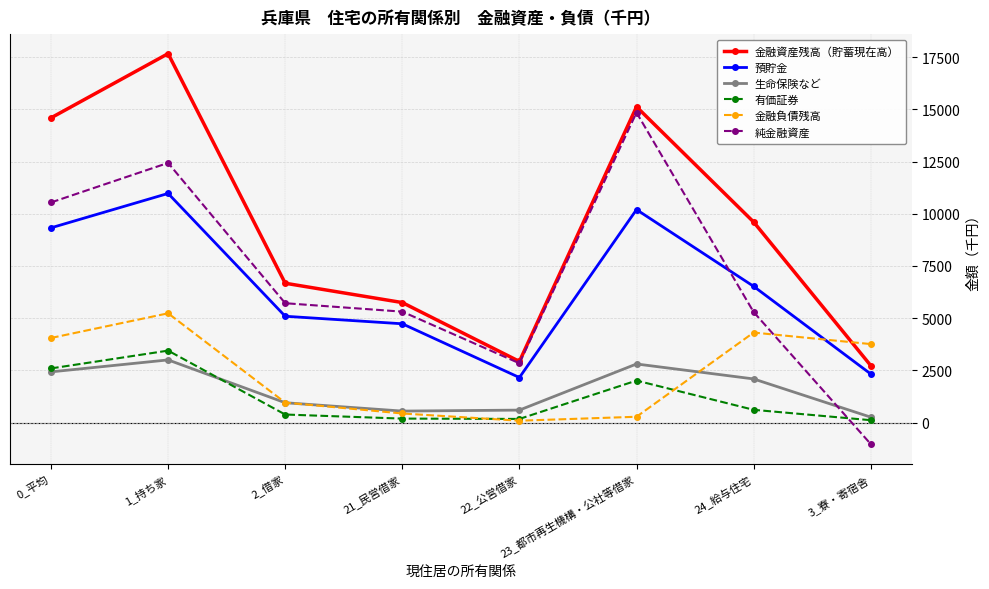

At which label is 純金融資産 closest to 6909?

2_借家